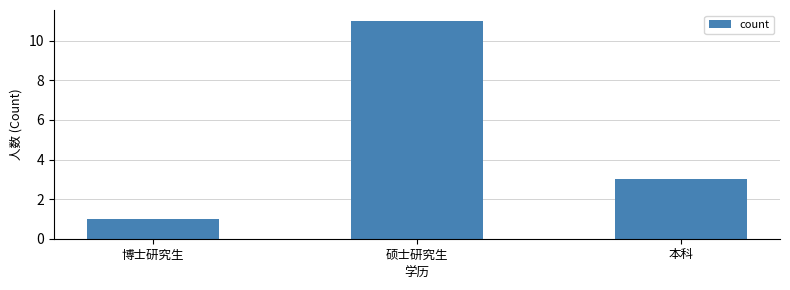

The value at 博士研究生 is 1. True or false?

True